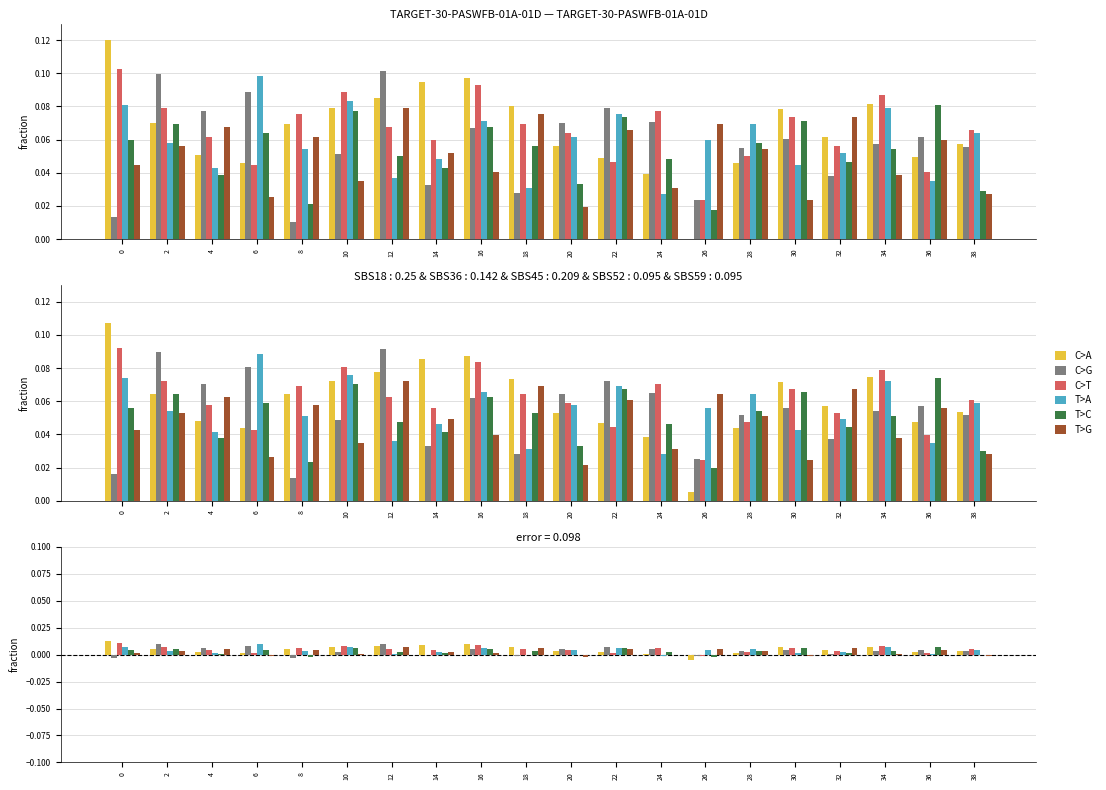

Is it true that C>A equals 0.0 at 12?

False